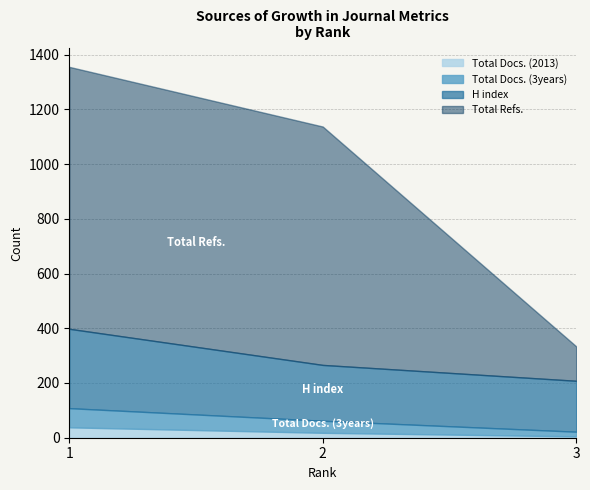

Reading left to right, extract all data points from this chart.

H index: 290	204	186
Total Docs. (2013): 38	18	5
Total Docs. (3years): 70	44	17
Total Refs.: 957	871	126